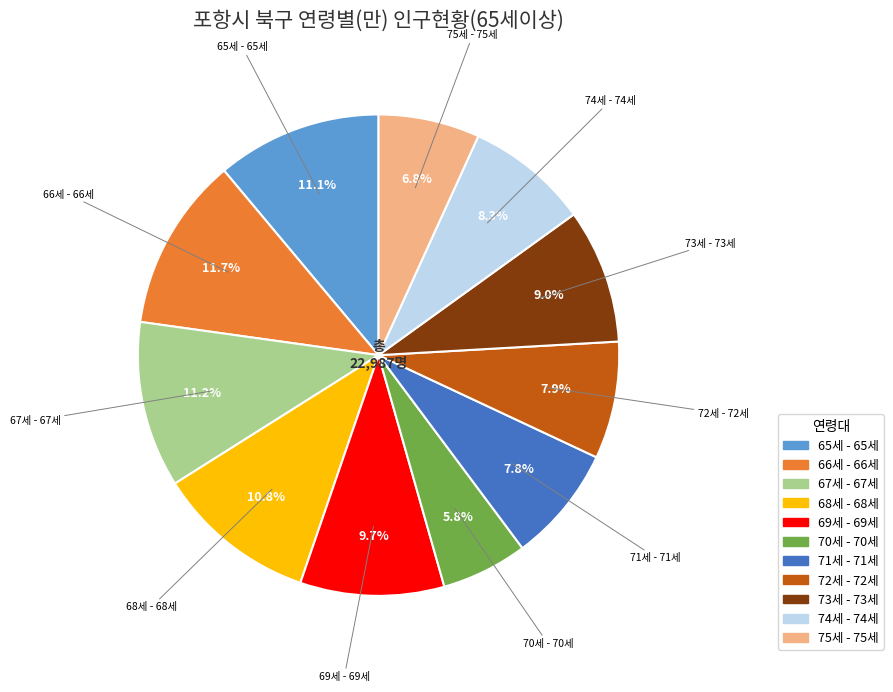

What percentage is NOT represented by 73세 - 73세?

91.0%